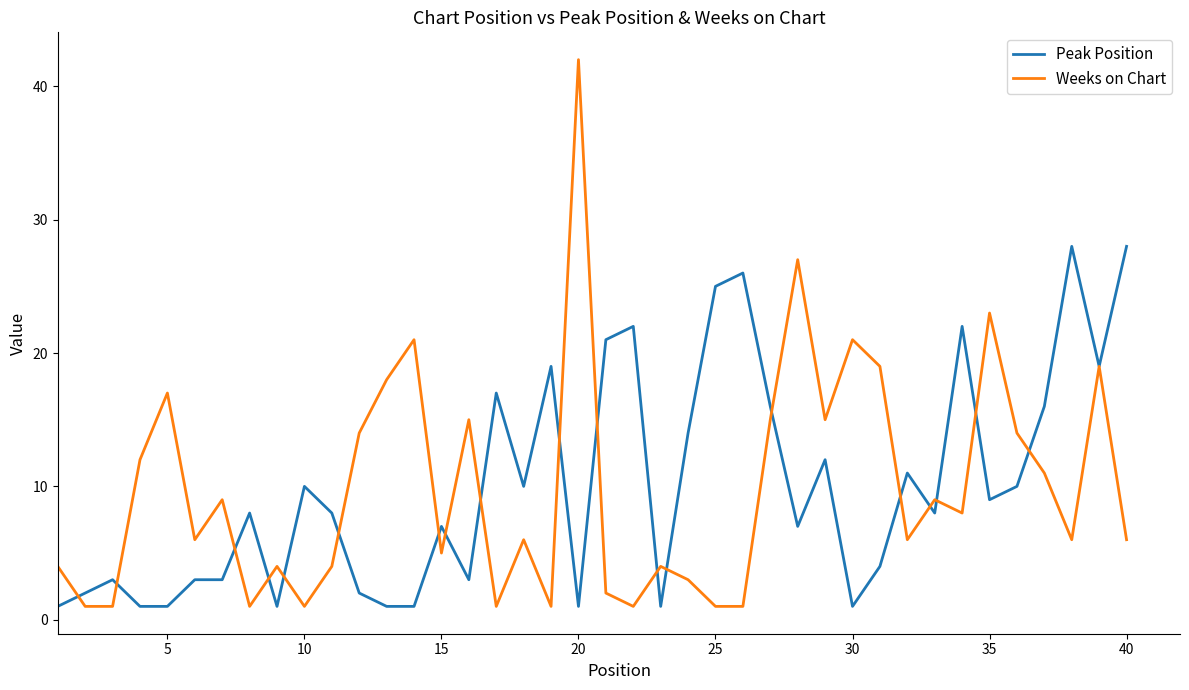

Which series ends up on top after the final intersection of Peak Position and Weeks on Chart?

Peak Position